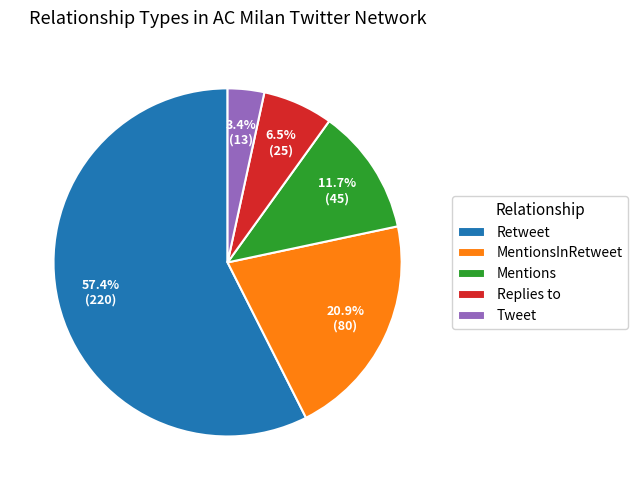

Is there any slice that represents more than half of the pie?

Yes